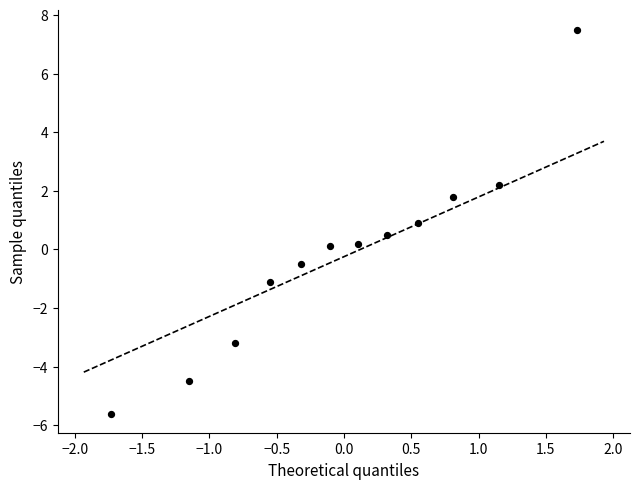

What is the range of X values (max minus min)?

3.5